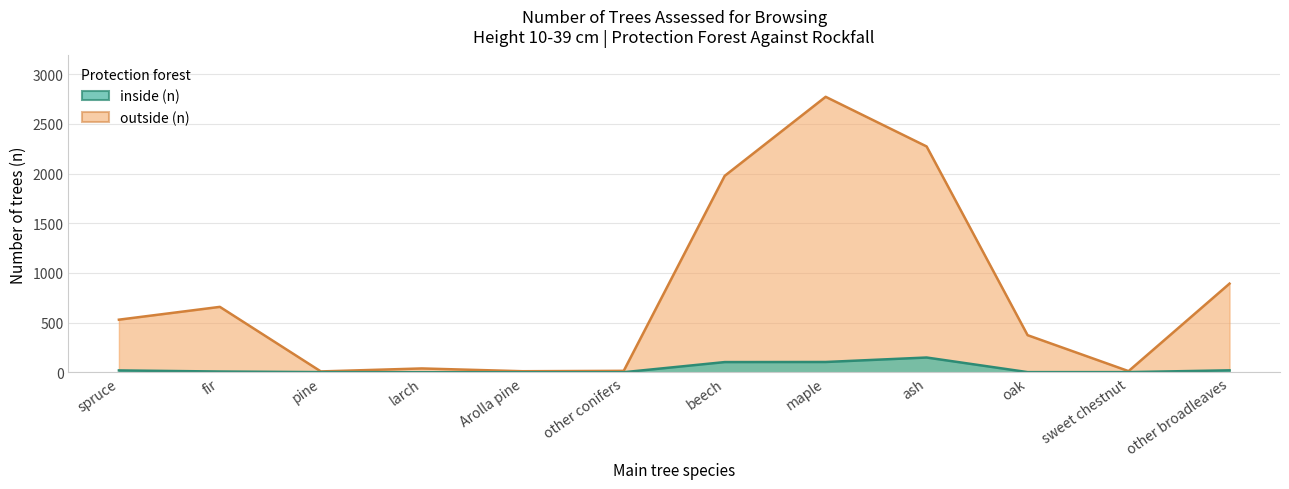

At how many categories does at least one series exceed 2325?

1